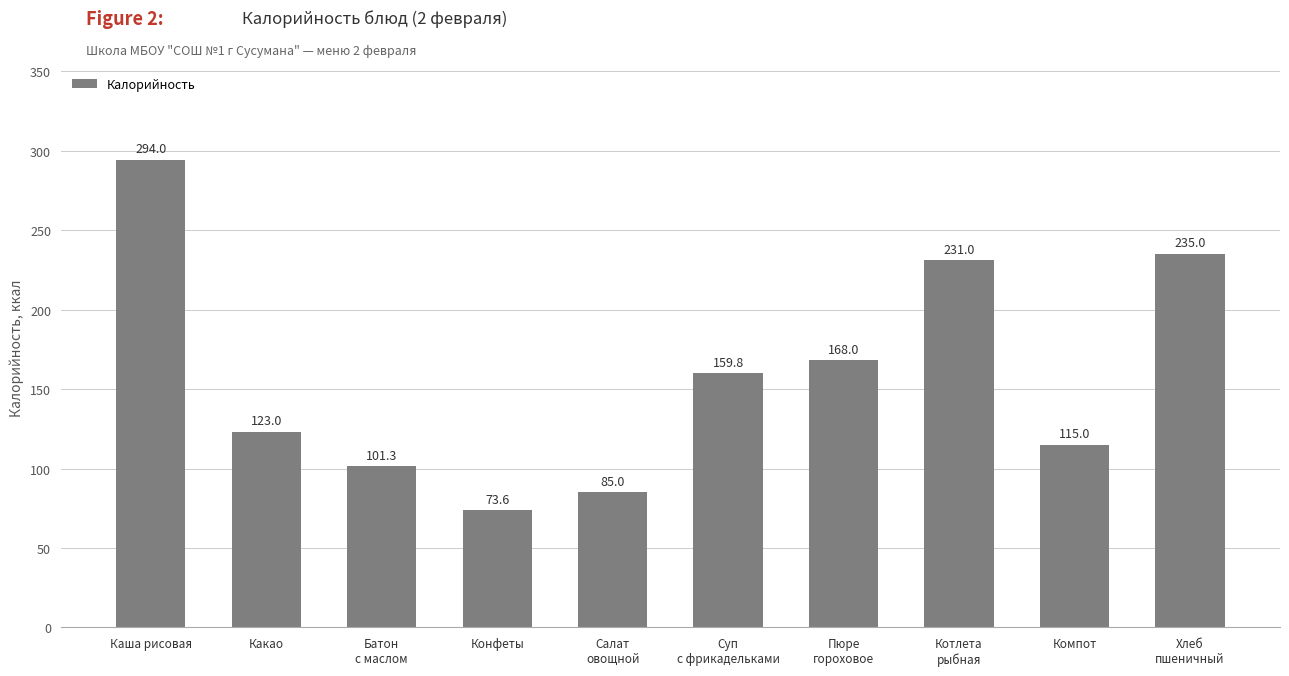

Reading right to left, list all the values displayed in this chart.

Хлеб
пшеничный=235.0	Компот=115.0	Котлета
рыбная=231.0	Пюре
гороховое=168.0	Суп
с фрикадельками=159.8	Салат
овощной=85.0	Конфеты=73.6	Батон
с маслом=101.3	Какао=123.0	Каша рисовая=294.0